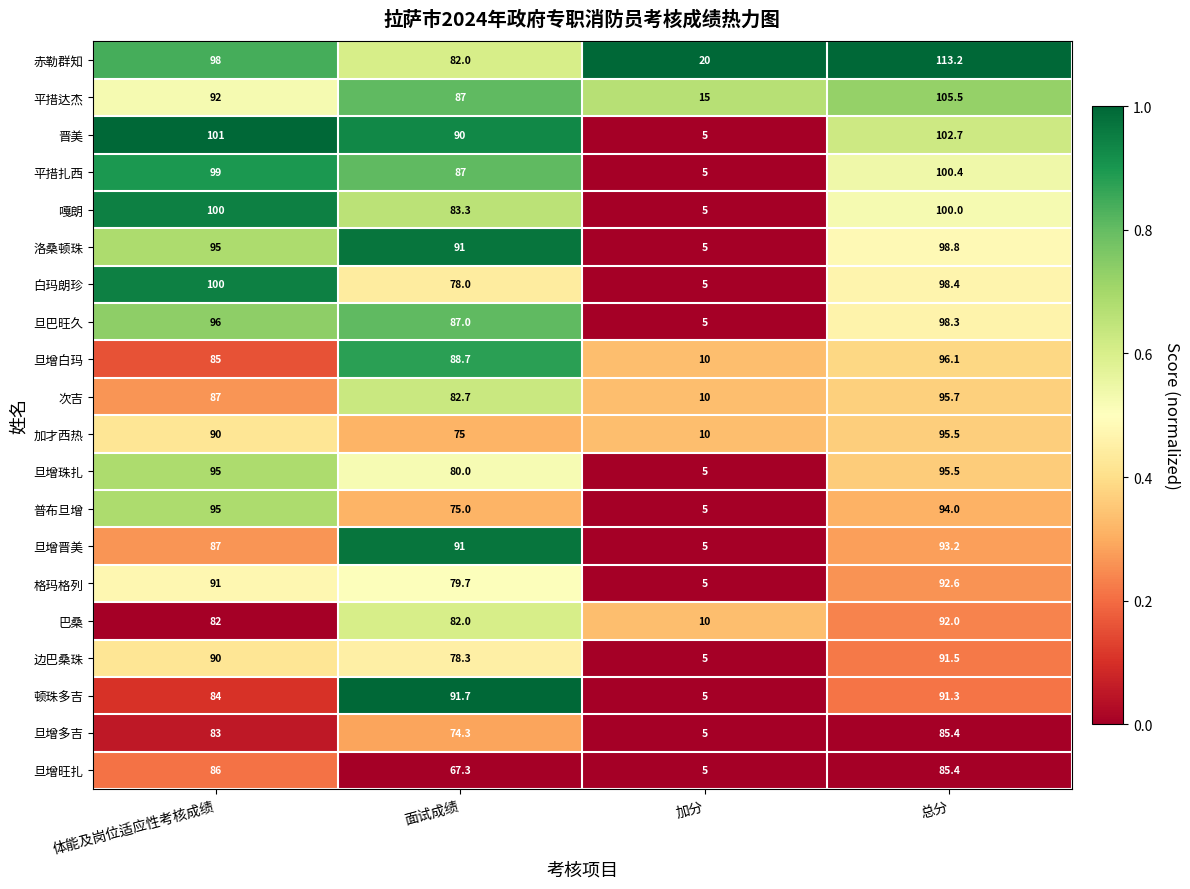

What is the maximum value shown in the chart?

113.2